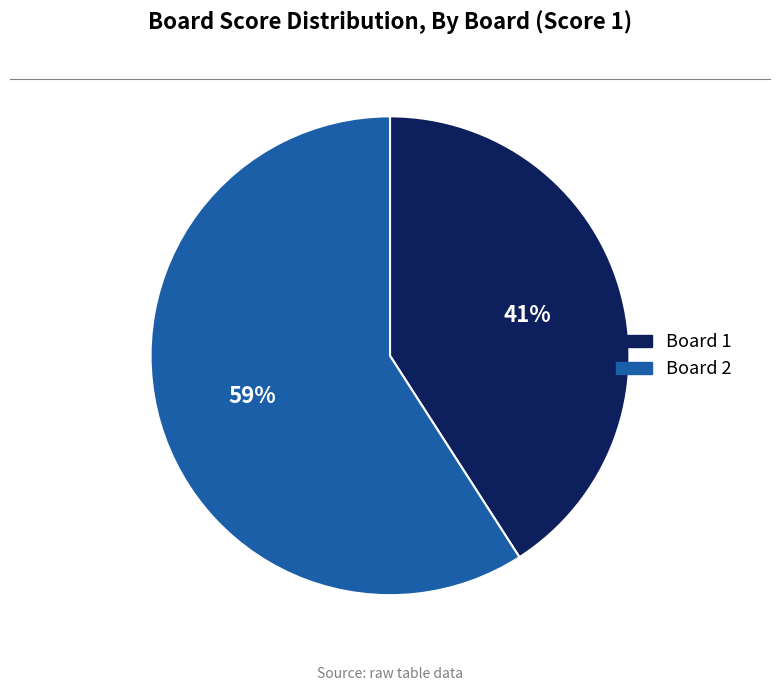

Is there a majority slice in this chart?

Yes